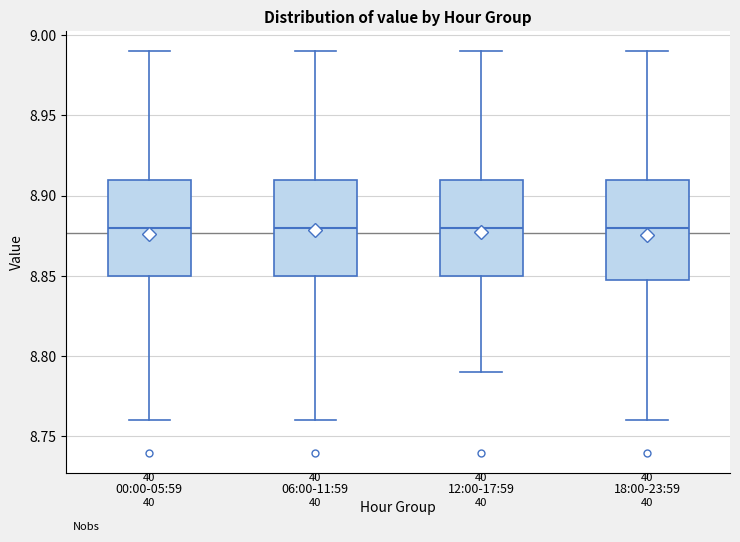

Reading left to right, read every box against the y-axis: the position of its median line, the range the box covers, and the ends of its whiskers. The values are not printed on the chart, so give them approximately, as read against the axis.

00:00-05:59: median 8.88, box 8.85 to 8.91, whiskers 8.76 to 8.99
06:00-11:59: median 8.88, box 8.85 to 8.91, whiskers 8.76 to 8.99
12:00-17:59: median 8.88, box 8.85 to 8.91, whiskers 8.79 to 8.99
18:00-23:59: median 8.88, box 8.85 to 8.91, whiskers 8.76 to 8.99